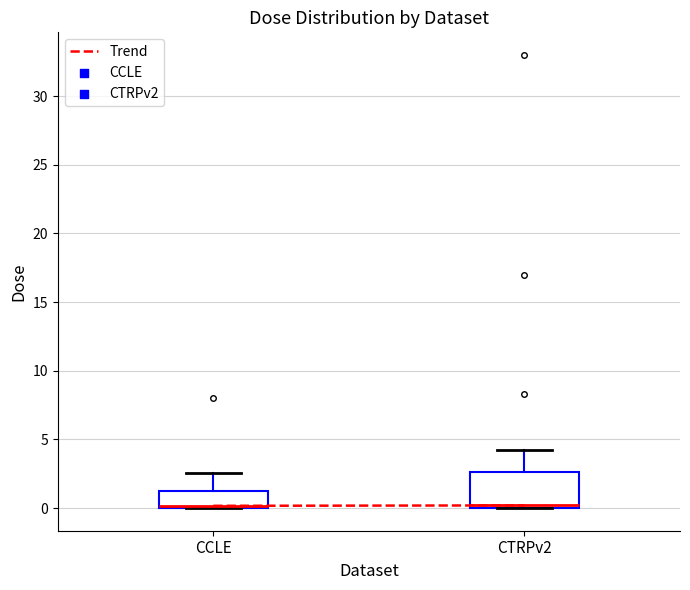

Reading left to right, transcribe this box plot: for each box, give where its median line is, the range the box spans, and where its two whiskers end, as read against the y-axis. The values are not printed on the chart, so give them approximately, as read against the axis.

CCLE: median 0.0 (drawn on the box's lower edge), box 0.0 to 1.0, whiskers 0.0 to 2.5
CTRPv2: median 0.0 (just above the box's lower edge), box 0.0 to 2.5, whiskers 0.0 to 4.0